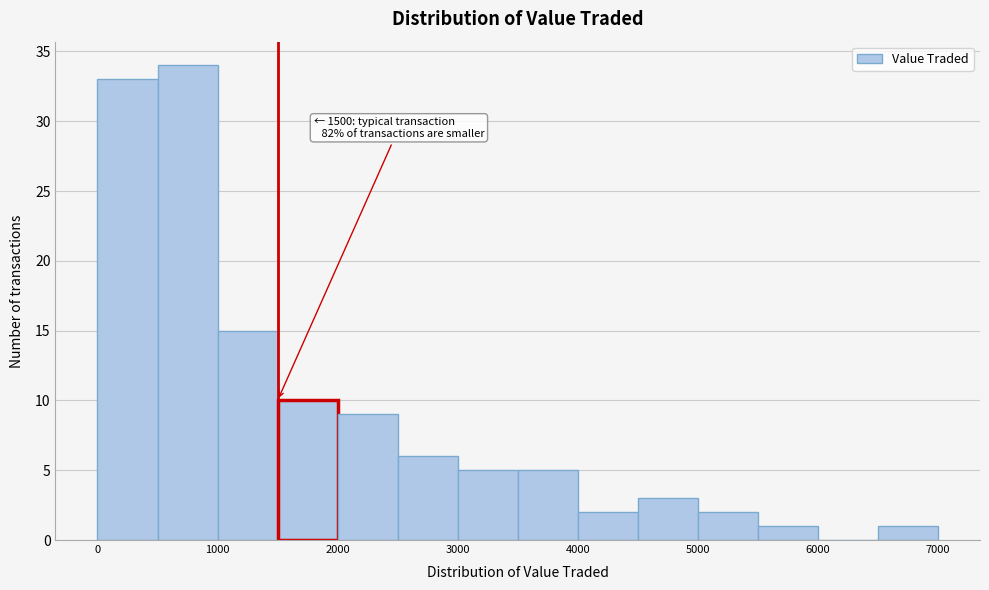

Over which range of the x-axis is the bar tallest?

500 to 1000